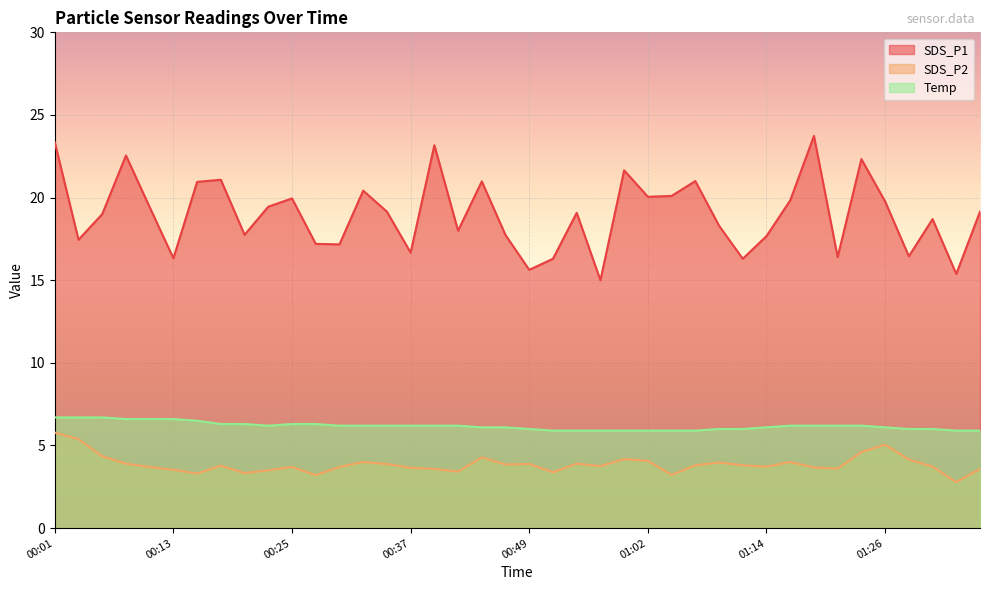

How many interior local peaks does the SDS_P1 series have?

12